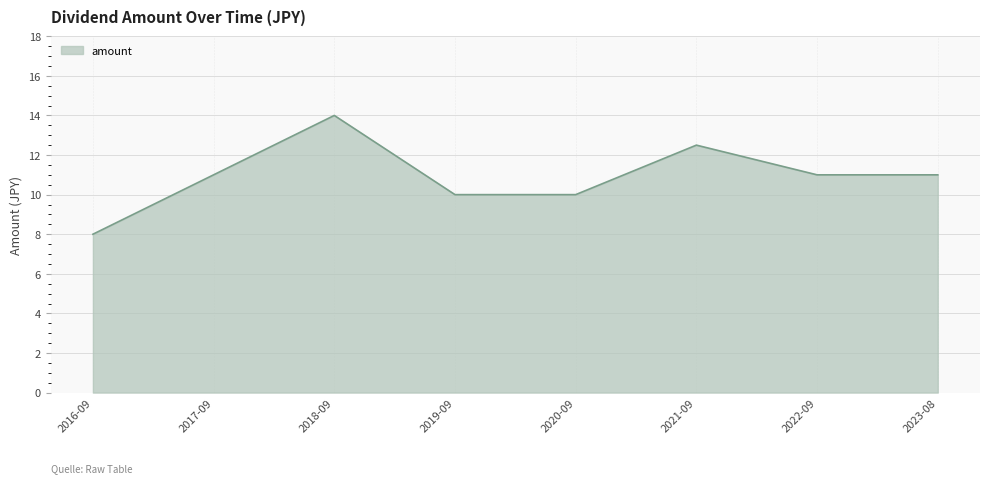

What is the smallest value displayed?

8.0